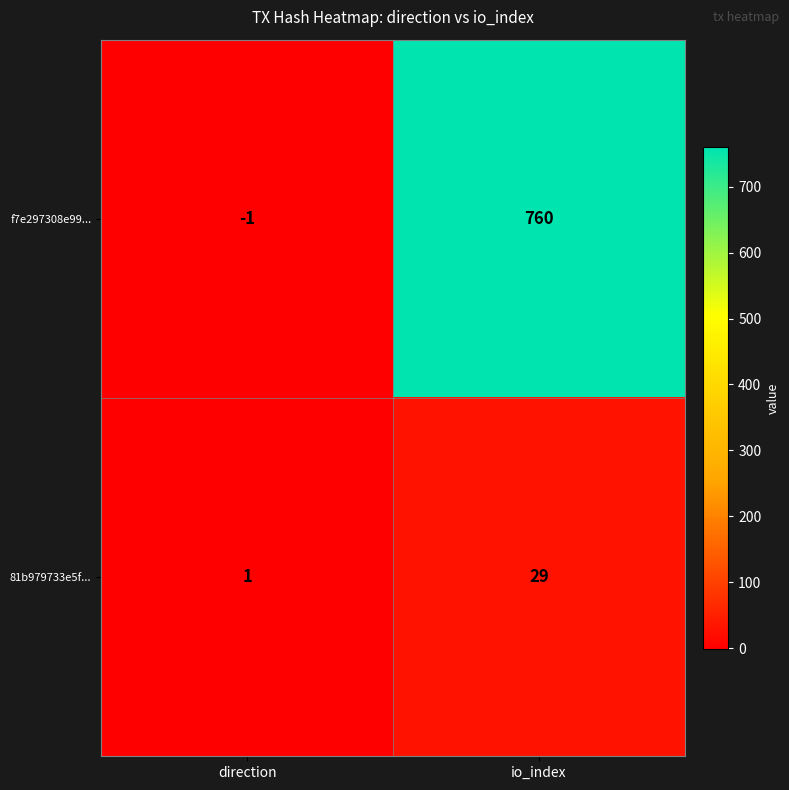

What is the spread (max minus min) of values at io_index?

731